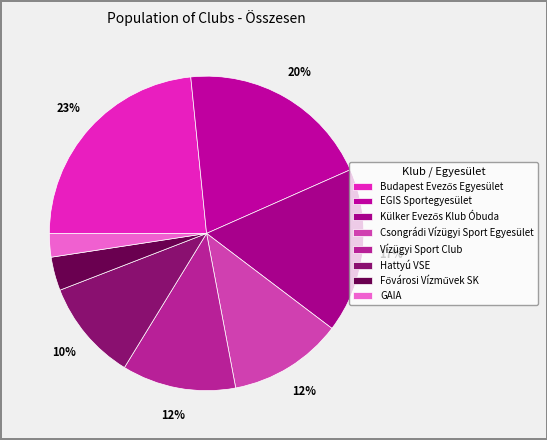

How many slices are in this pie chart?

8